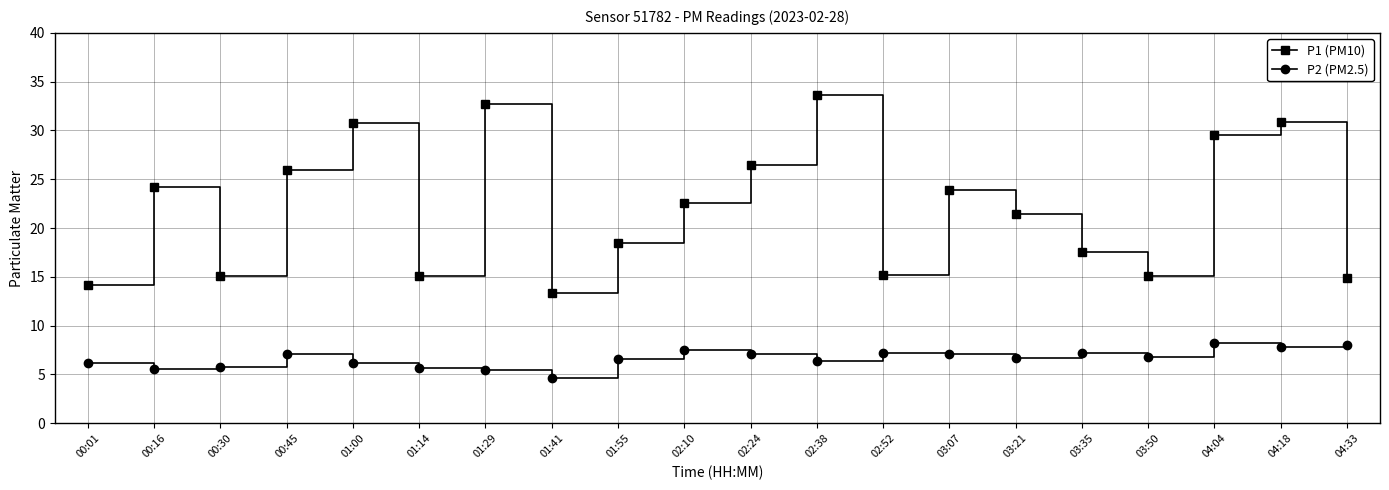

True or false: P1 (PM10) and P2 (PM2.5) cross at least once.

False